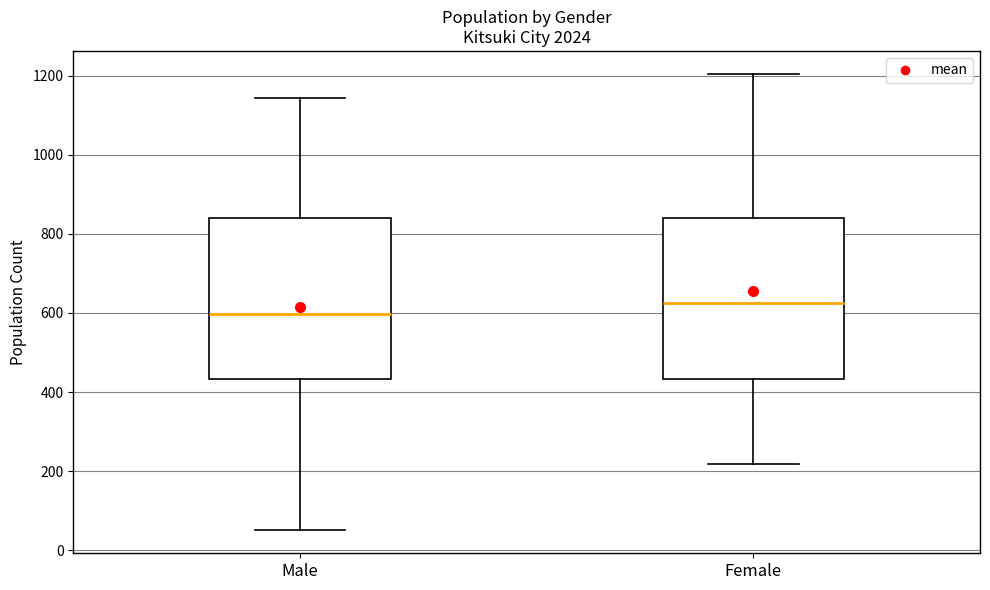

Reading left to right, transcribe this box plot: for each box, give where its median line is, the range the box spans, and where its two whiskers end, as read against the y-axis. The values are not printed on the chart, so give them approximately, as read against the axis.

Male: median 600, box 440 to 840, whiskers 60 to 1140
Female: median 620, box 440 to 840, whiskers 220 to 1200